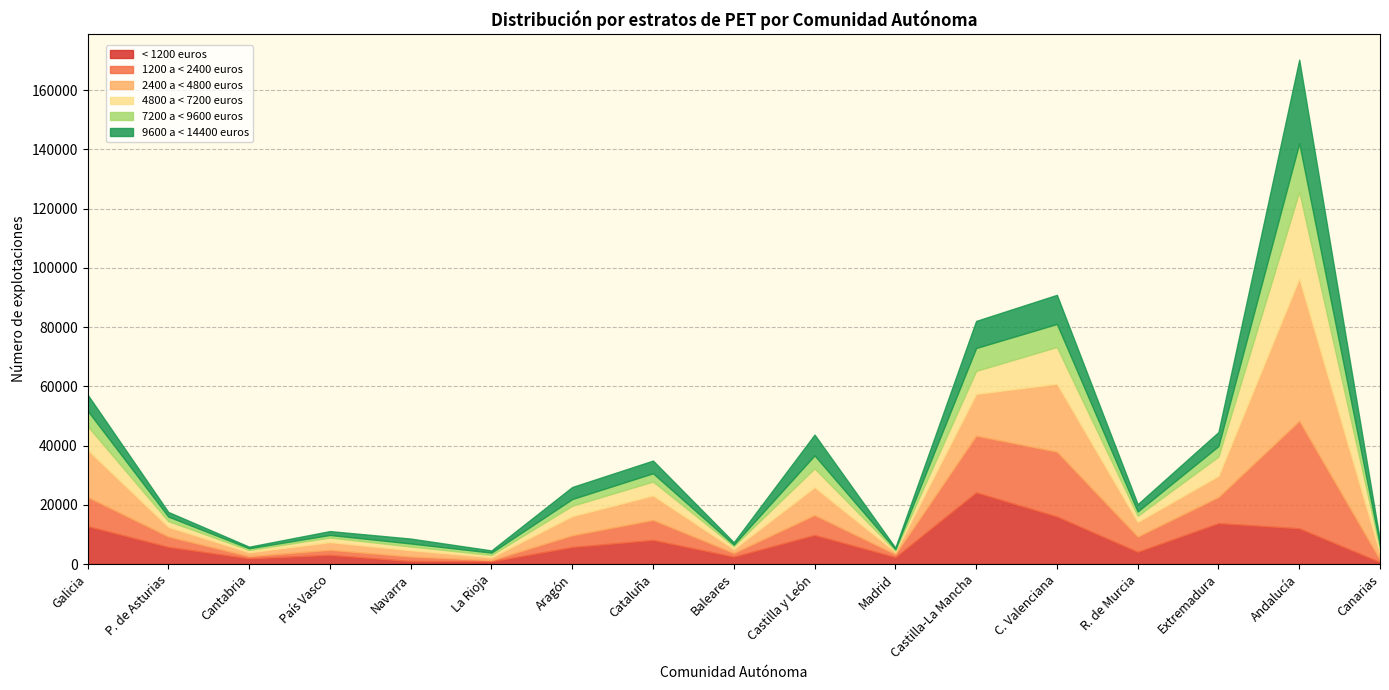

The value of 1200 a < 2400 euros at C. Valenciana is 6113. True or false?

False